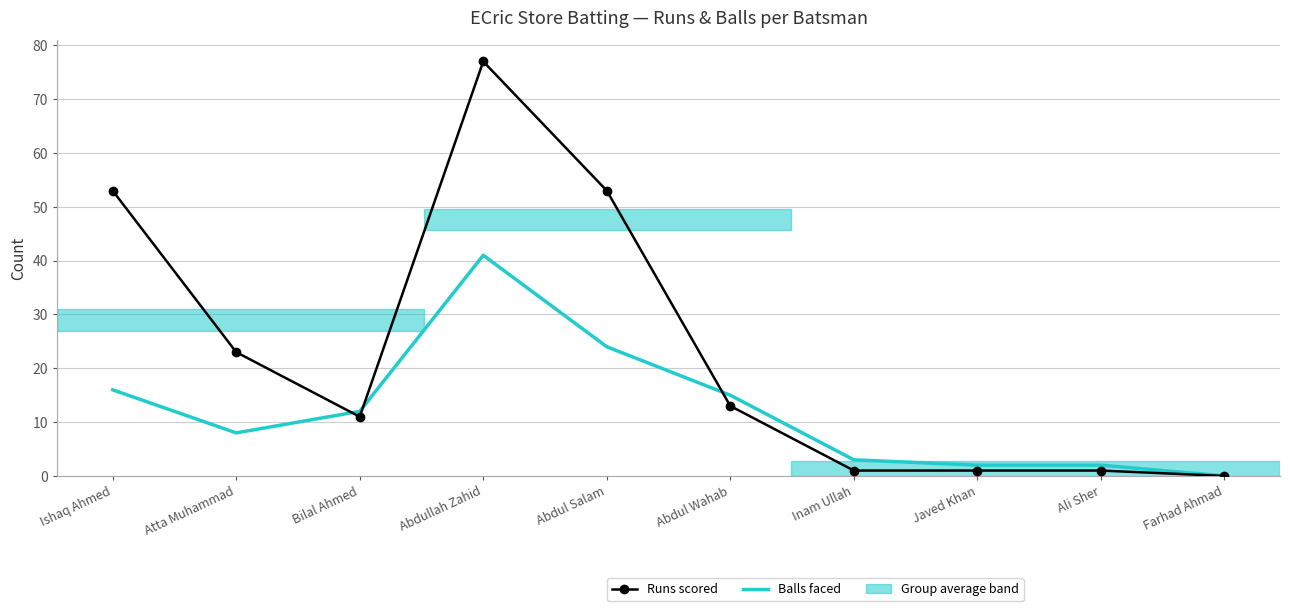

What position from the right is Atta Muhammad?

9